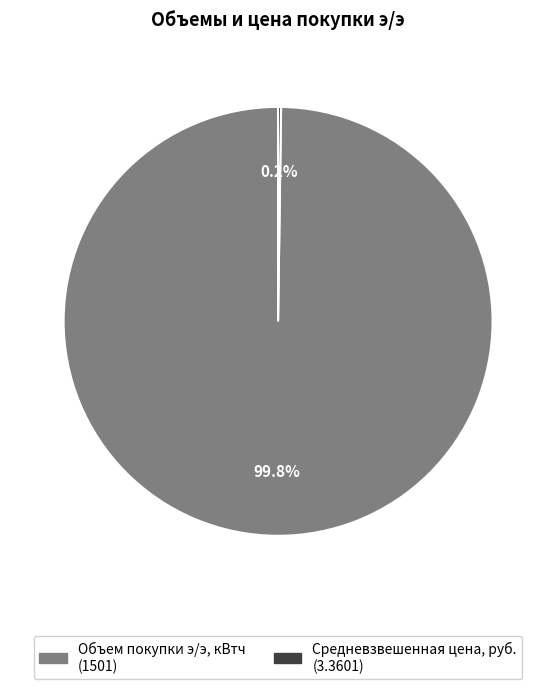

Is there any slice that represents more than half of the pie?

Yes